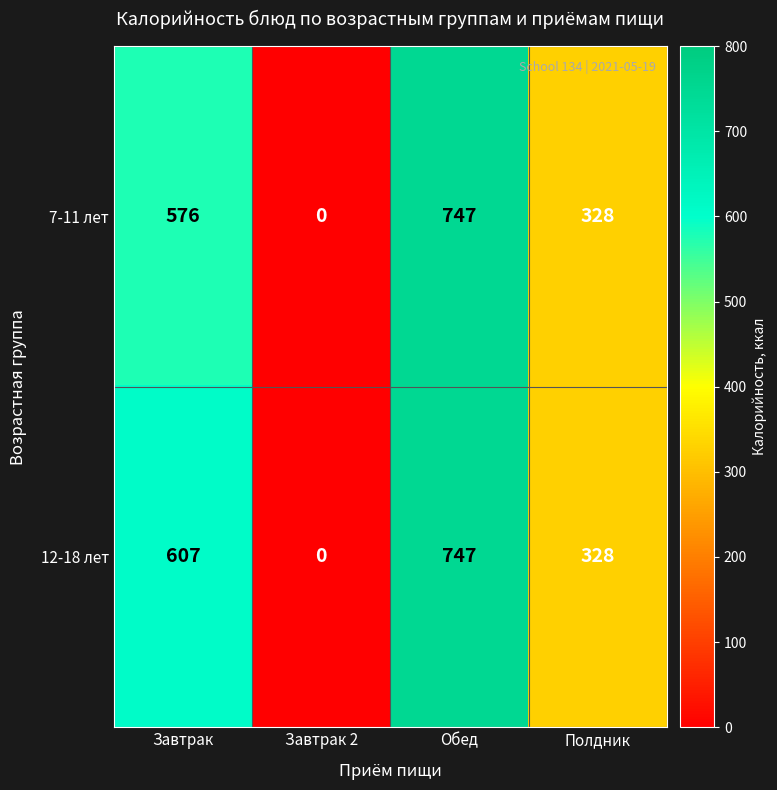

What is the approximate value of 12-18 лет at Полдник?

328